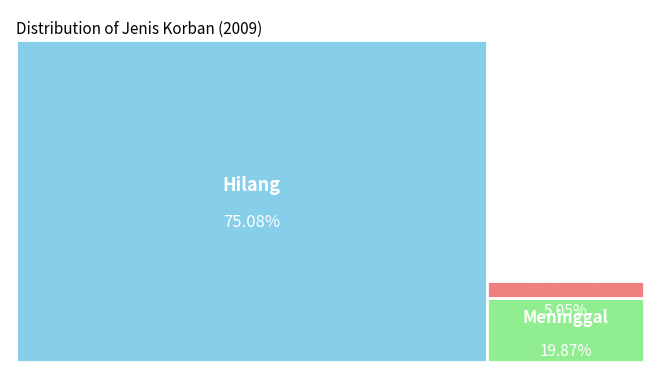

The Hilang slice represents 65% of the pie. True or false?

False